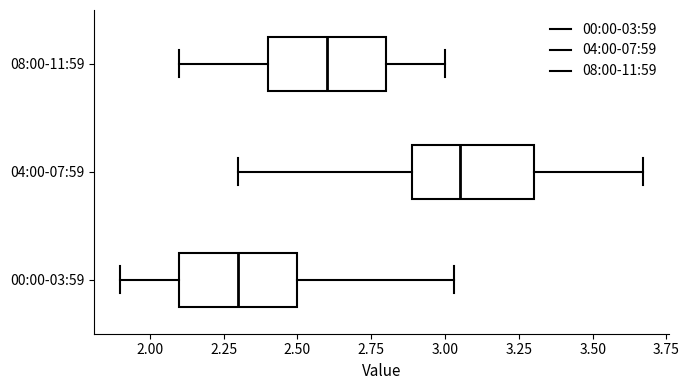

Reading bottom to top, transcribe this box plot: for each box, give where its median line is, the range the box spans, and where its two whiskers end, as read against the x-axis. The values are not printed on the chart, so give them approximately, as read against the axis.

00:00-03:59: median 2.30, box 2.10 to 2.50, whiskers 1.90 to 3.05
04:00-07:59: median 3.05, box 2.90 to 3.30, whiskers 2.30 to 3.65
08:00-11:59: median 2.60, box 2.40 to 2.80, whiskers 2.10 to 3.00